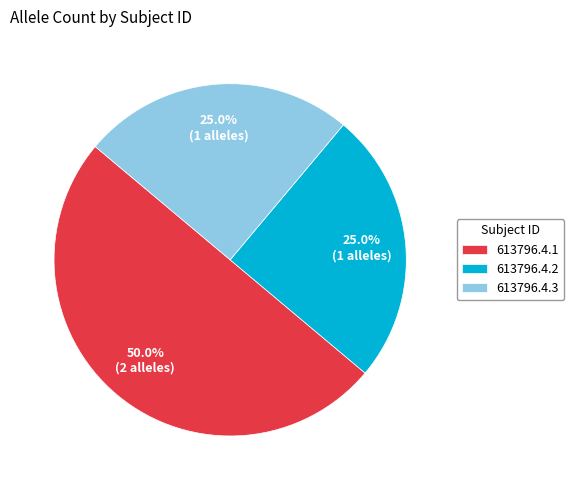

Is it true that 613796.4.3 is 25% of the pie?

True